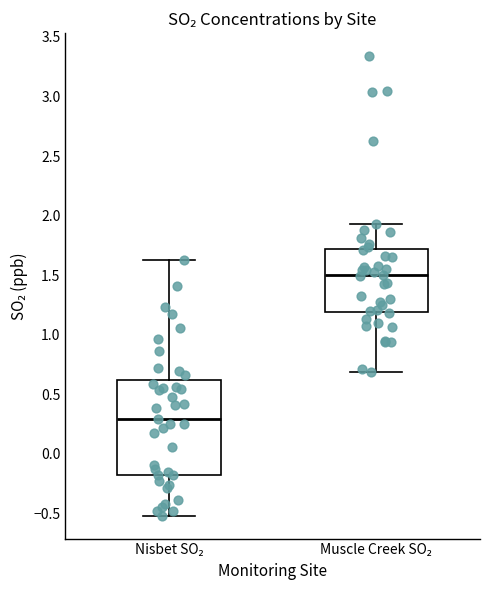

Where is the lower edge of the box for Nisbet SO₂ on the y-axis? The values are not printed on the chart, so give them approximately, as read against the axis.

-0.20